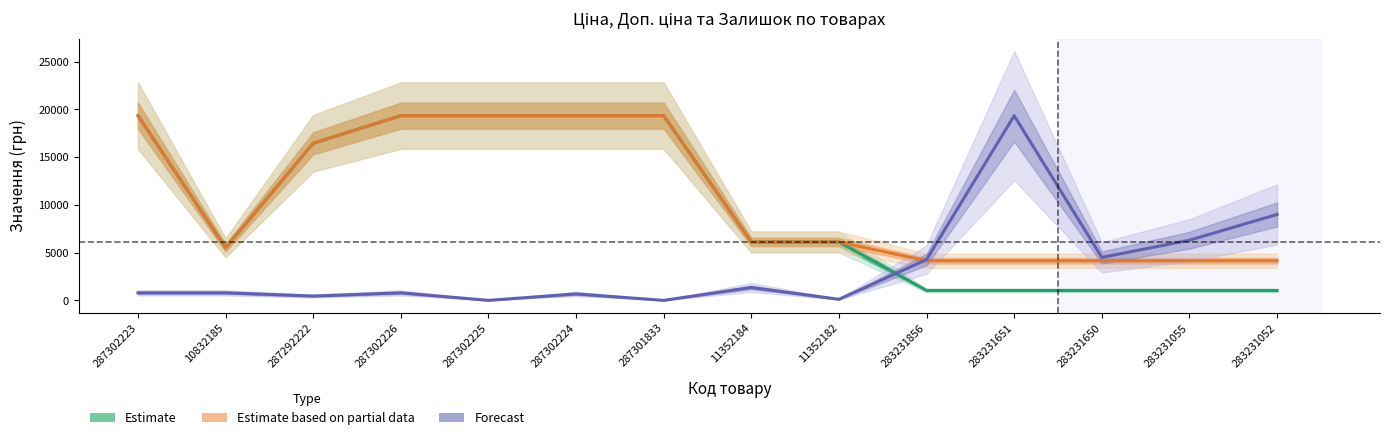

Does the chart display data point markers on the line(s)?

No